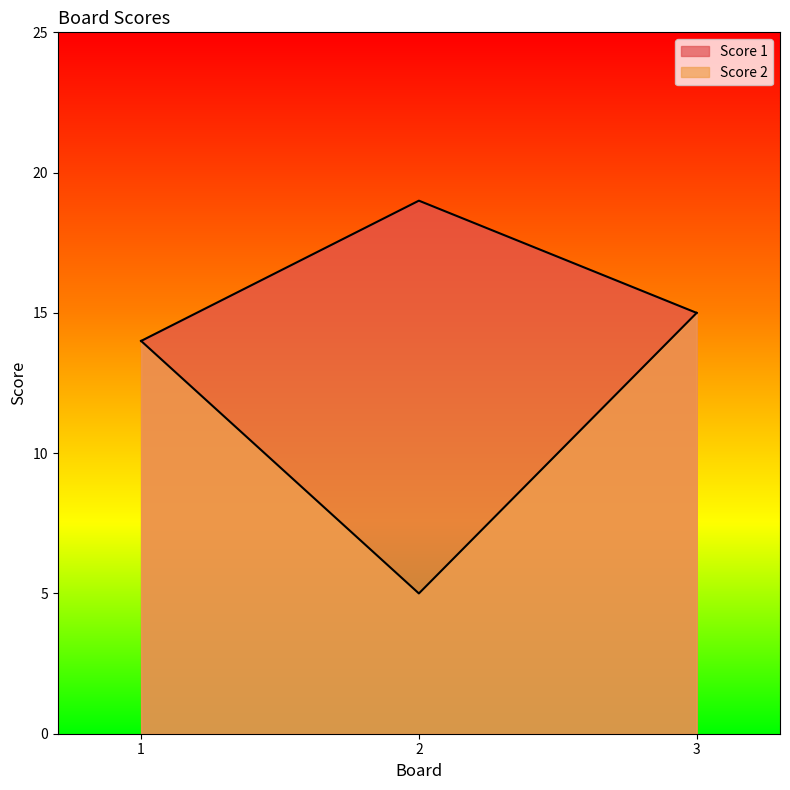

At which label does Score 2 reach its peak?

3